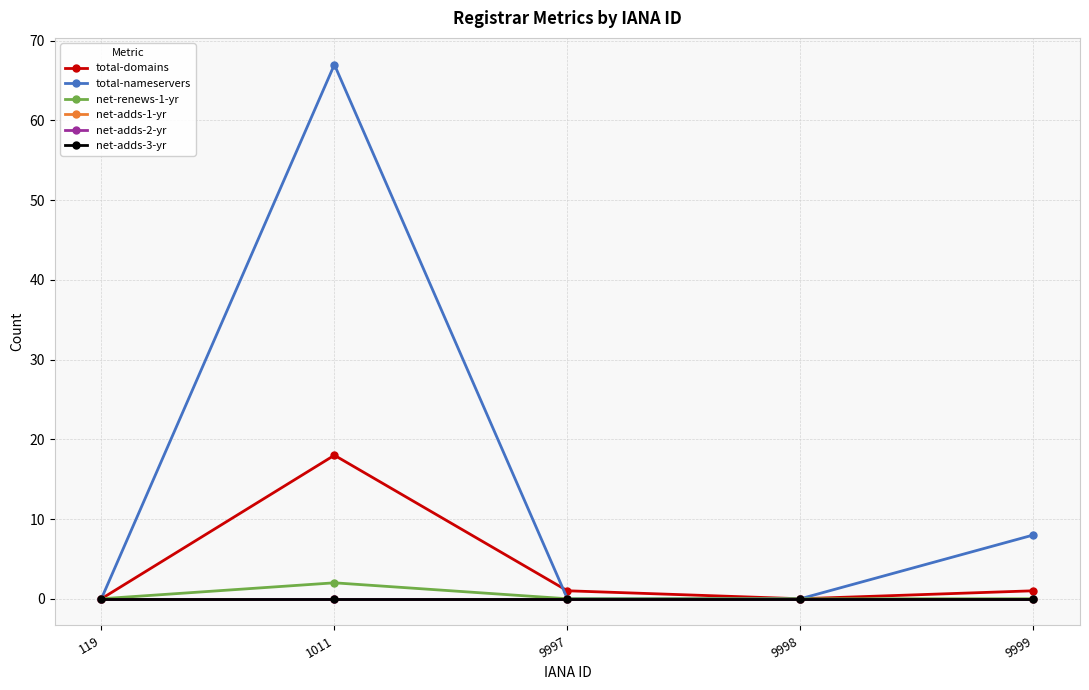

What is the difference between the highest and lowest values at 9997?

1